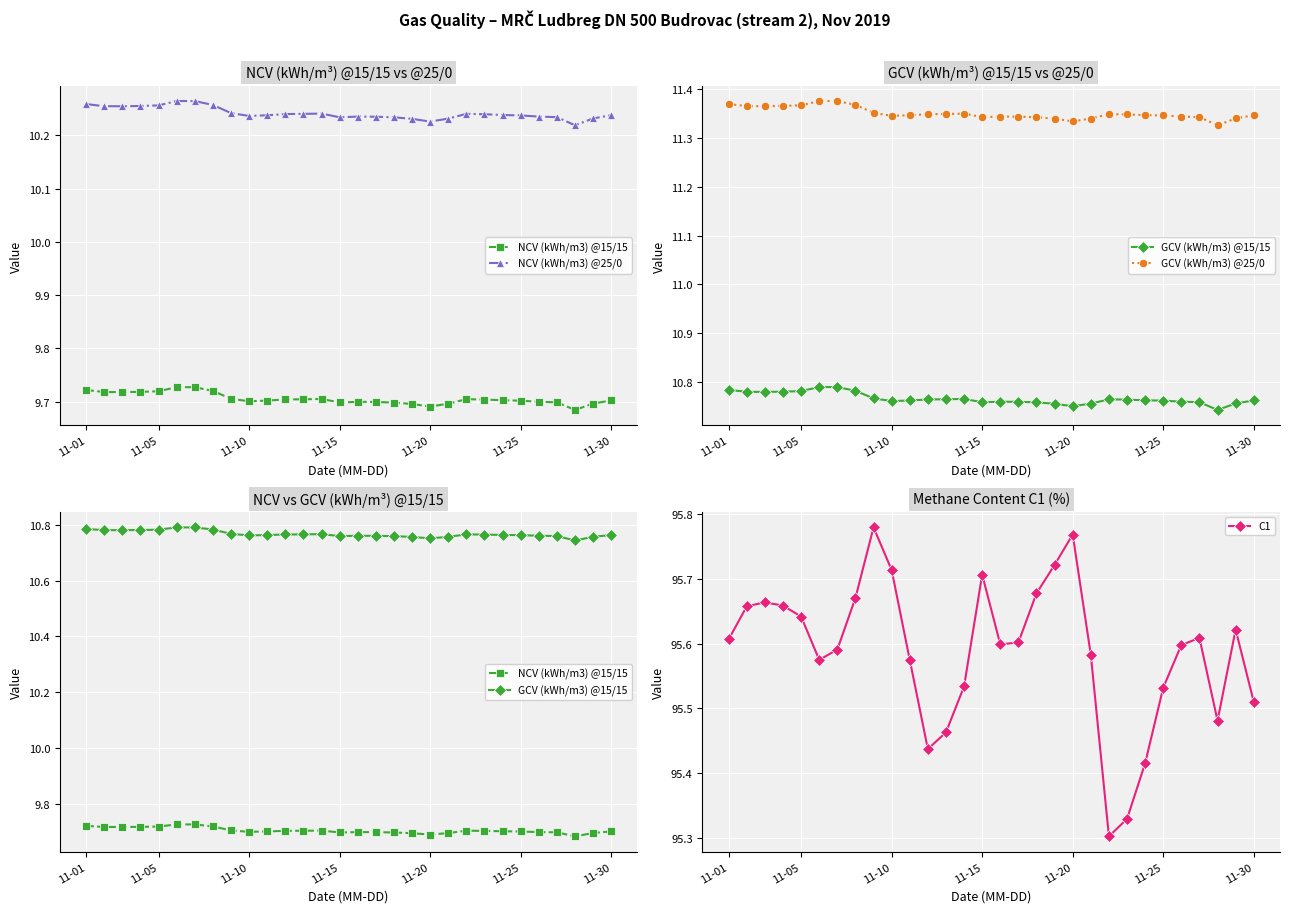

What position from the right is 10?

20